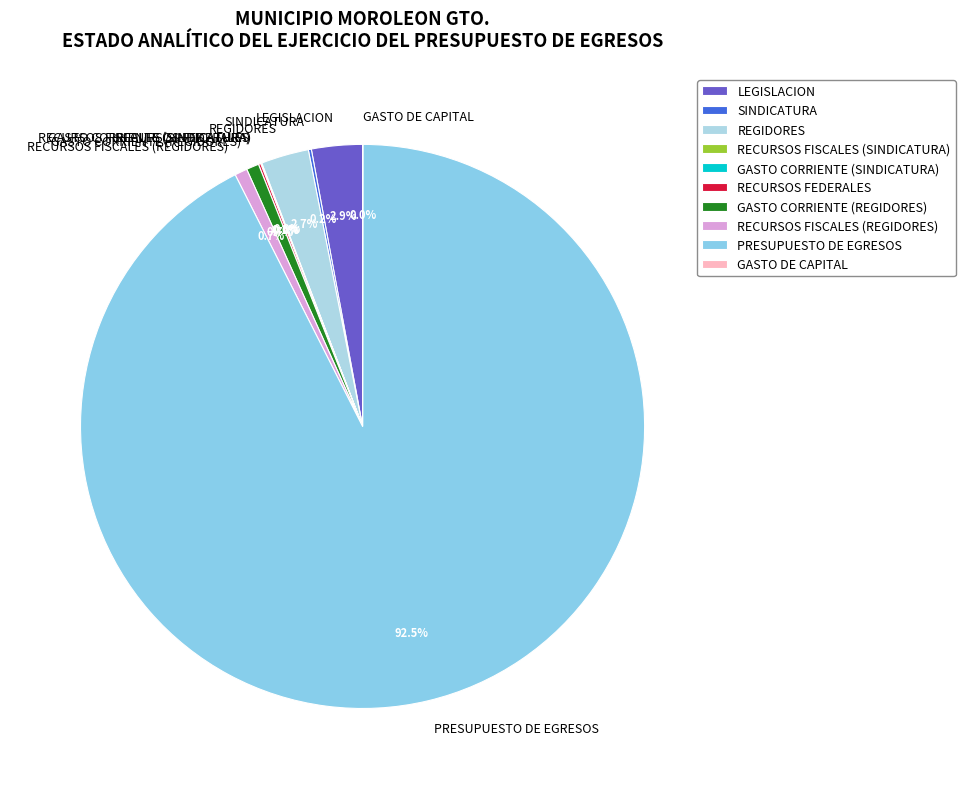

Which category has the biggest portion of the pie?

PRESUPUESTO DE EGRESOS